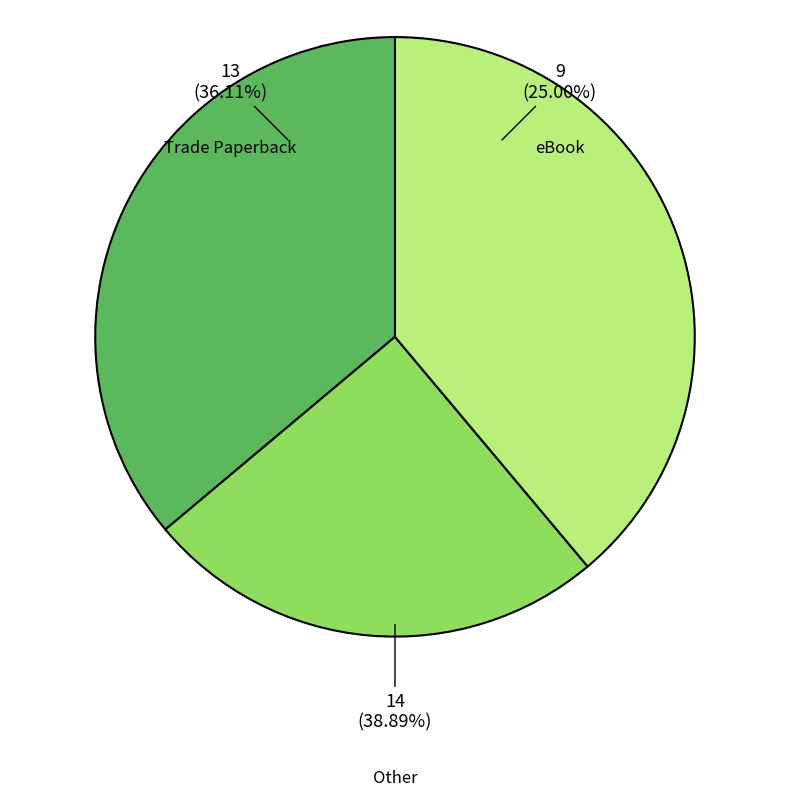

Do Trade Paperback and Other together represent more than half of the pie?

Yes